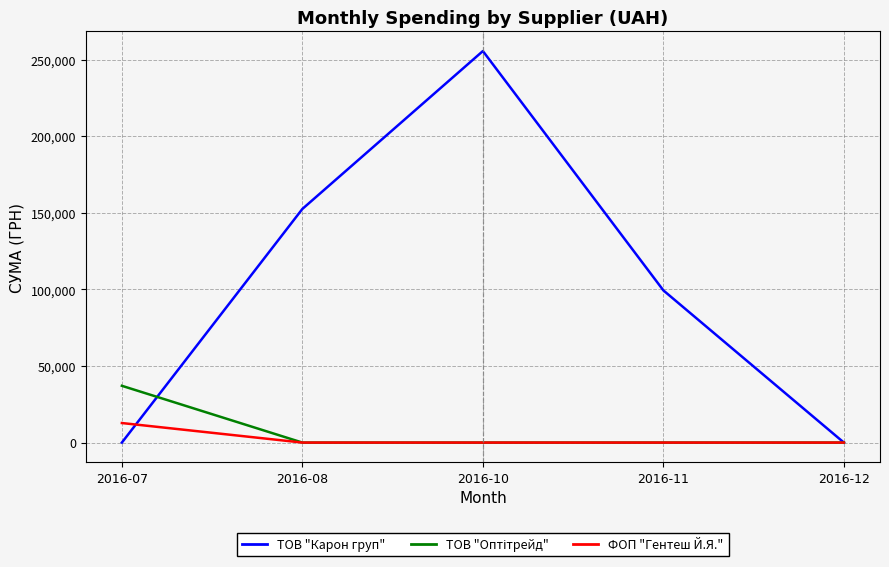

Is it true that ТОВ "Карон груп" equals 0.0 at 2016-12?

True